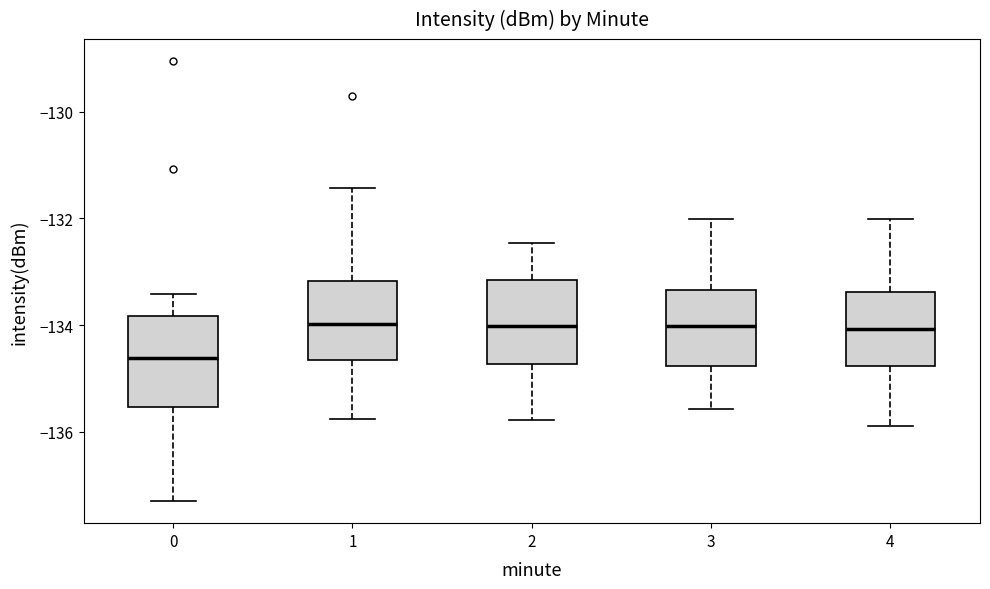

Reading left to right, transcribe this box plot: for each box, give where its median line is, the range the box spans, and where its two whiskers end, as read against the y-axis. The values are not printed on the chart, so give them approximately, as read against the axis.

0: median -134.6, box -135.6 to -133.8, whiskers -137.4 to -133.4
1: median -134.0, box -134.6 to -133.2, whiskers -135.8 to -131.4
2: median -134.0, box -134.8 to -133.2, whiskers -135.8 to -132.4
3: median -134.0, box -134.8 to -133.4, whiskers -135.6 to -132.0
4: median -134.0, box -134.8 to -133.4, whiskers -136.0 to -132.0